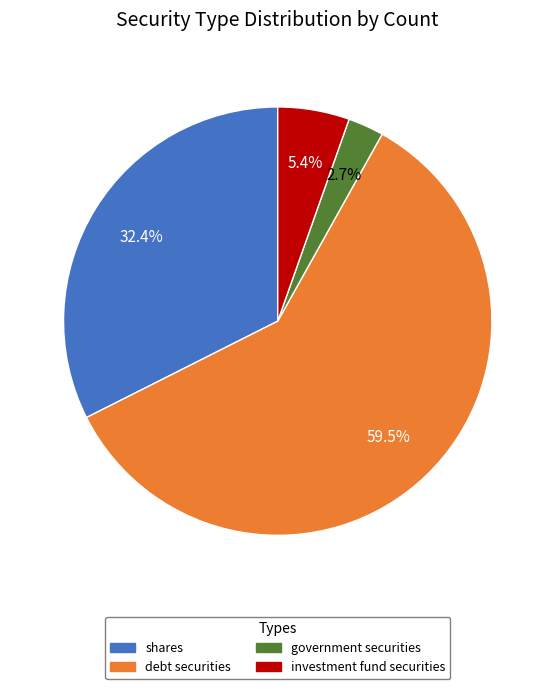

Does any single category account for the majority?

Yes